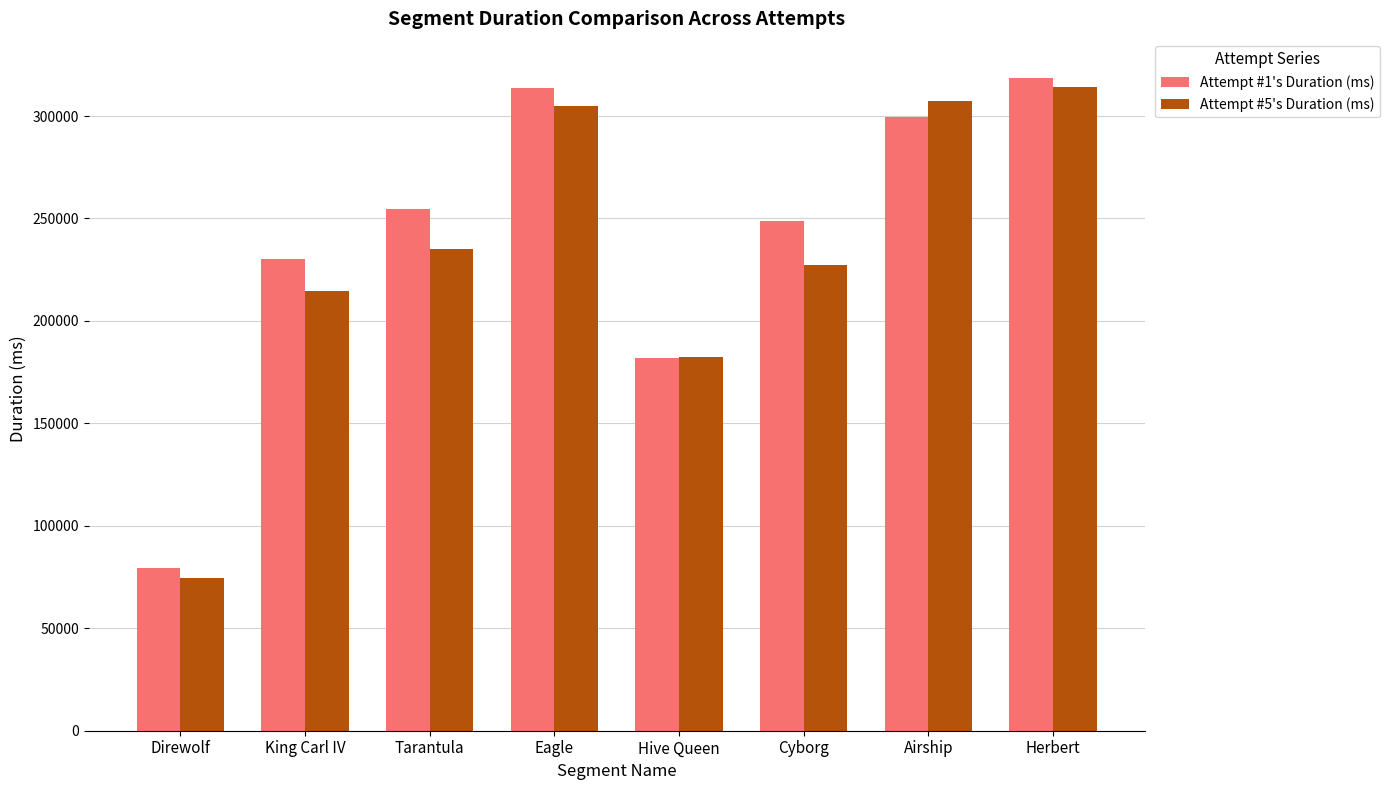

Rank the series by their average value, from highest to lowest.

Attempt #1's Duration (ms), Attempt #5's Duration (ms)